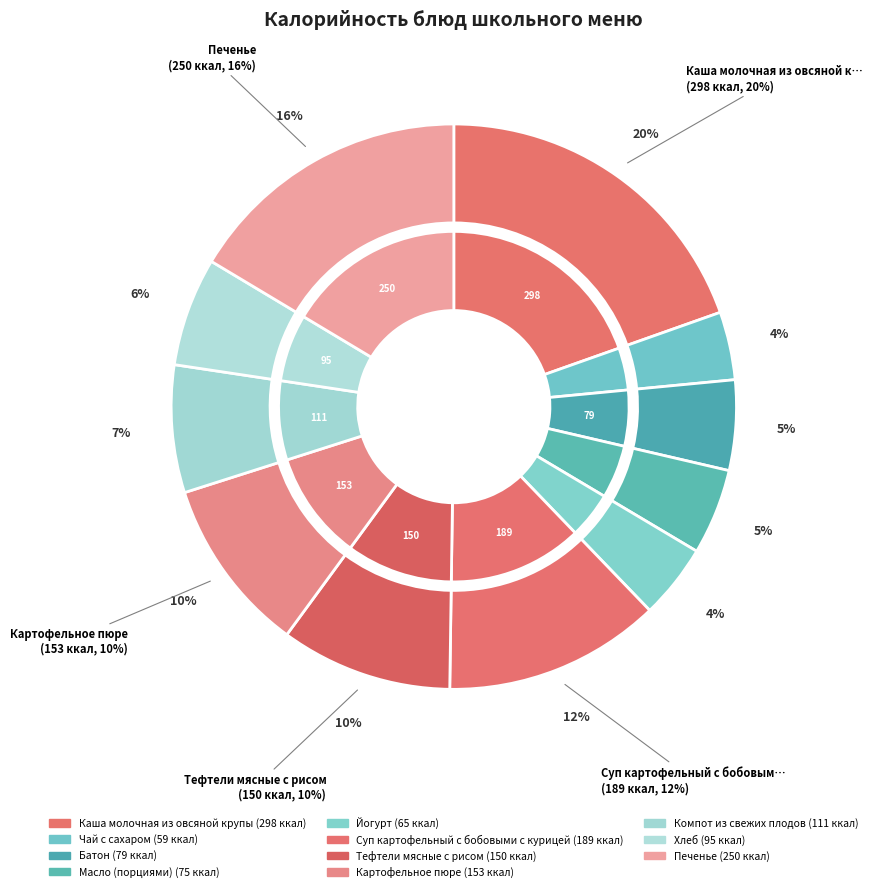

Does Тефтели мясные с рисом account for over 50% of the chart?

No